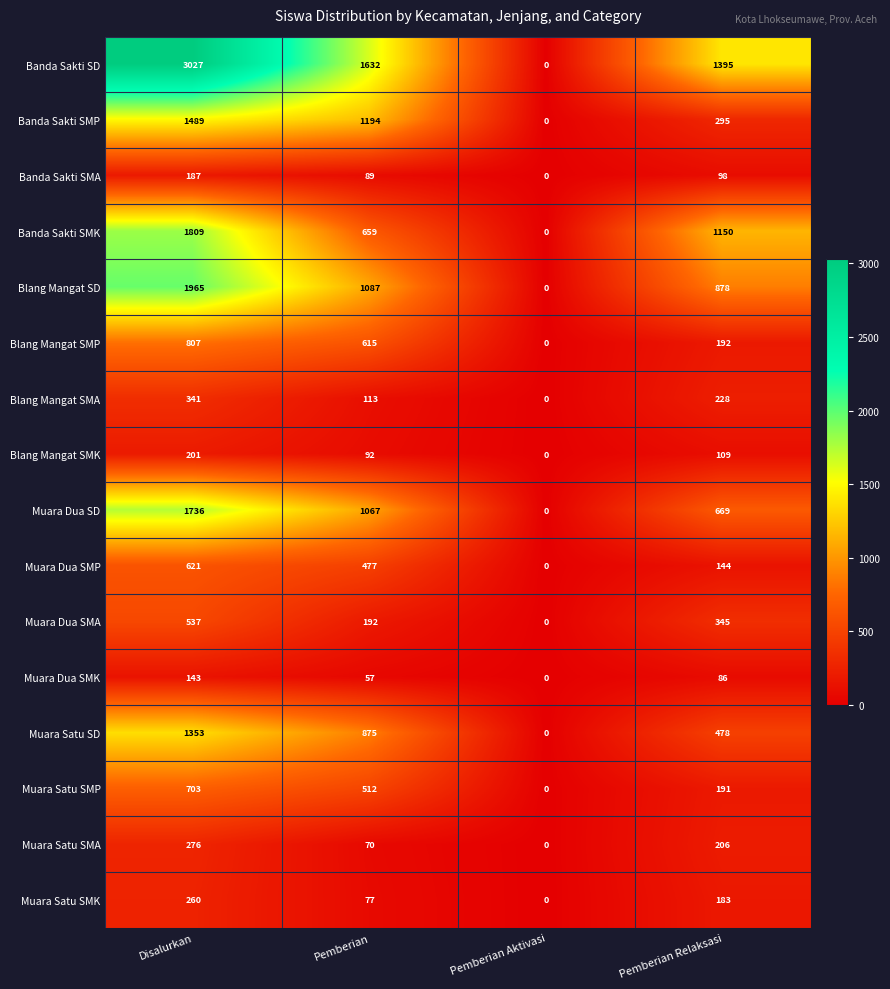

What is the difference between the highest and lowest values at Disalurkan?

2884